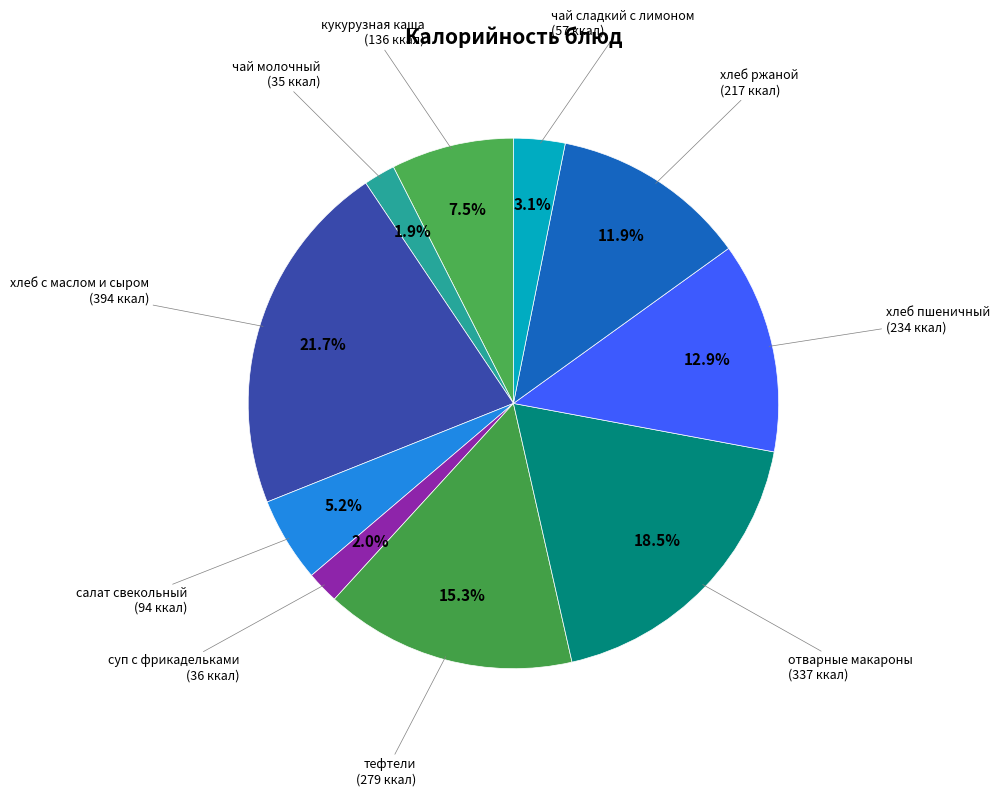

Which category has the biggest portion of the pie?

хлеб с маслом и сыром